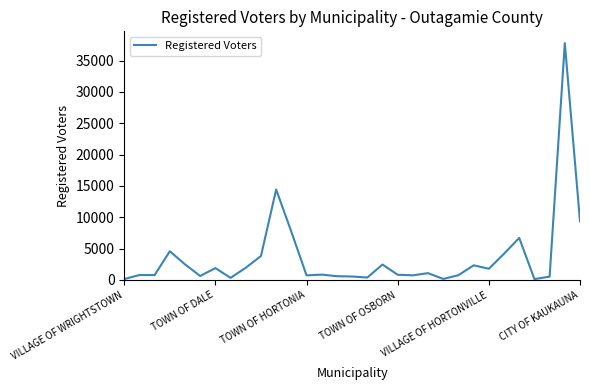

What is the difference between the maximum and minimum values?

37653